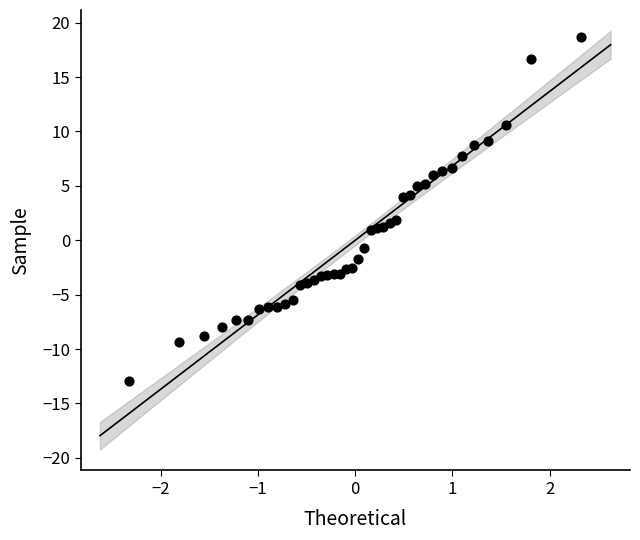

What is the range of X values (max minus min)?

4.7